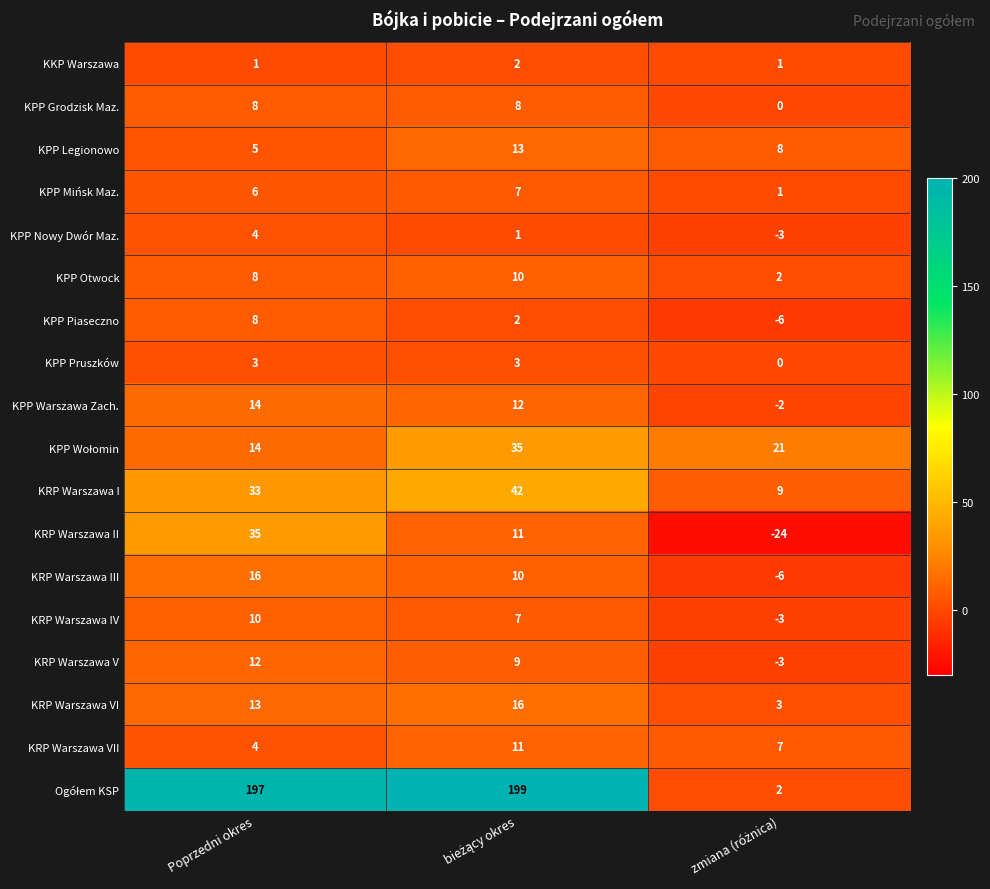

At how many categories does at least one series exceed 9?

3